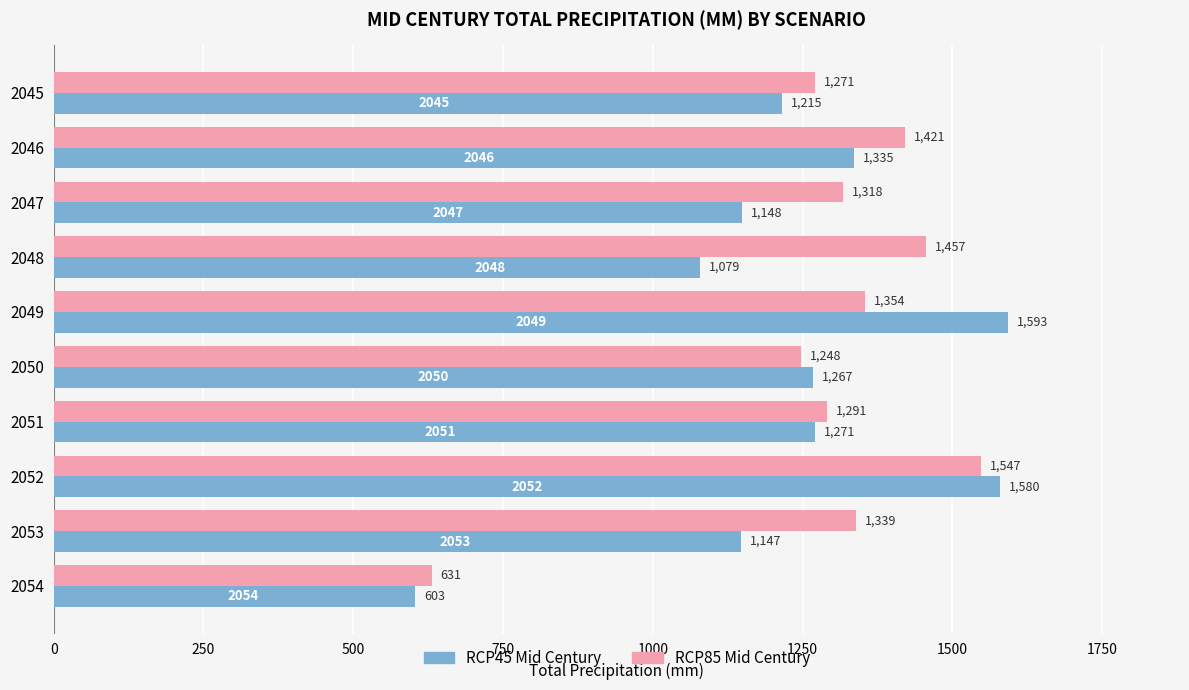

The value of RCP85 Mid Century at 2053 is 670.7. True or false?

False